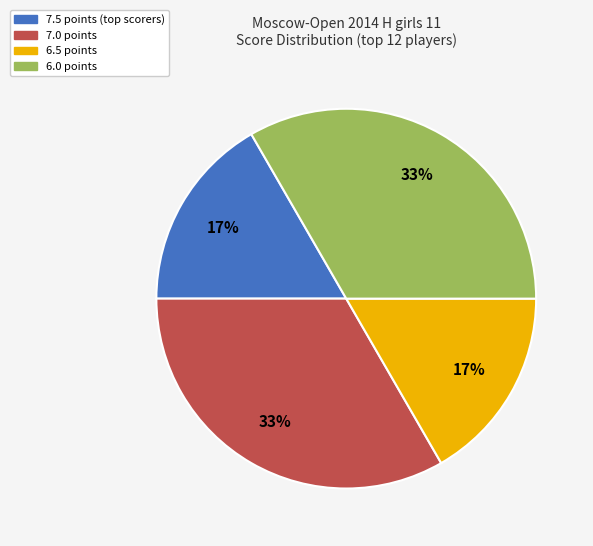

To the nearest percent, what is the average slice percentage?

25%